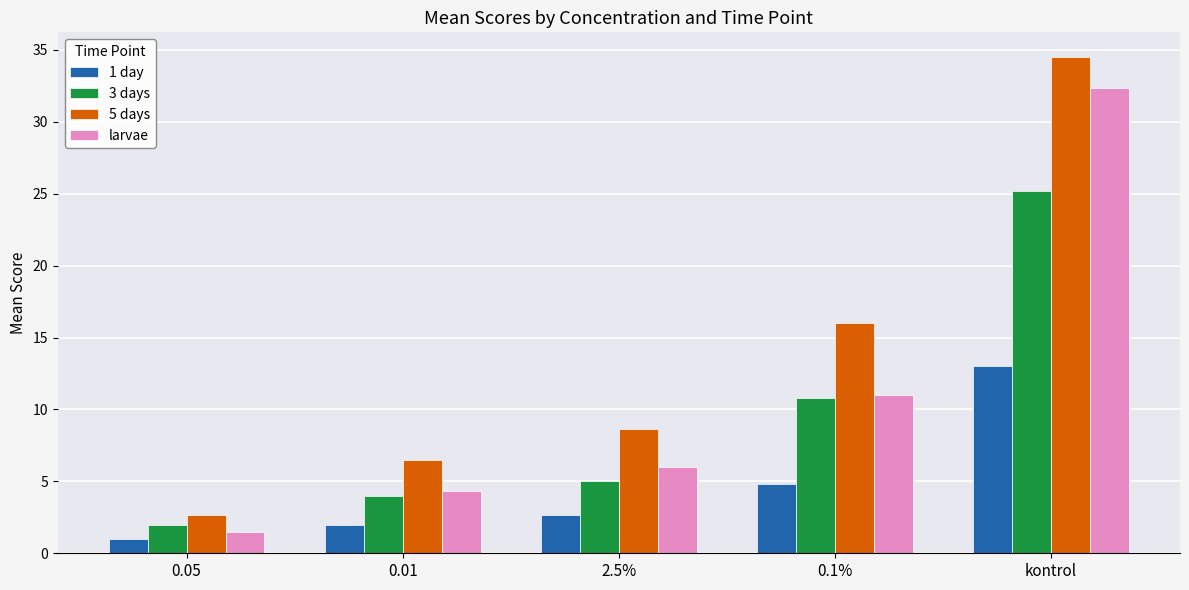

What is the approximate value of 3 days at 0.05?

2.0